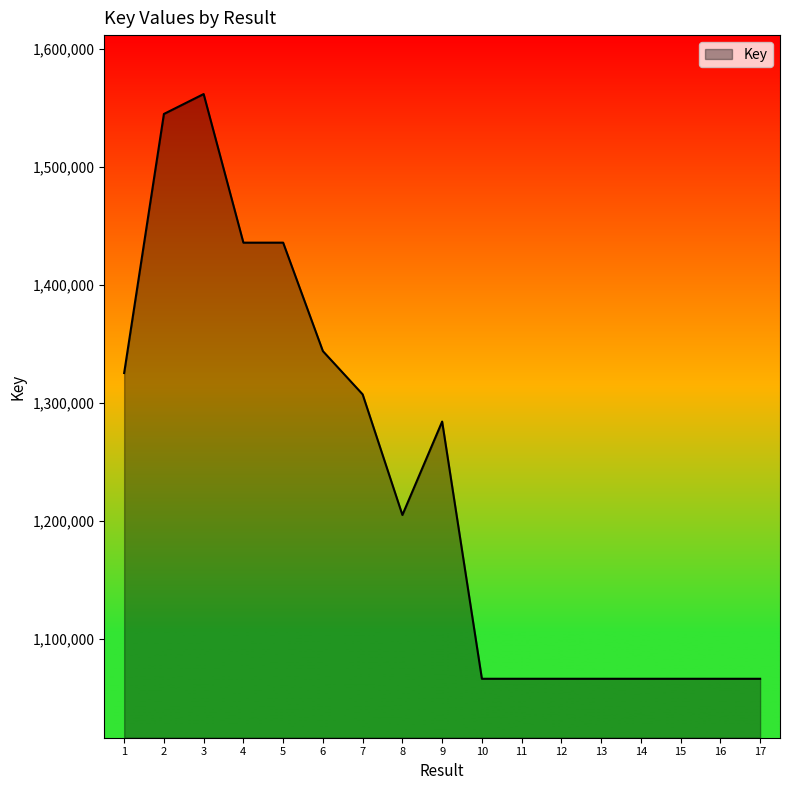

At which category does the chart reach its peak across all series?

3